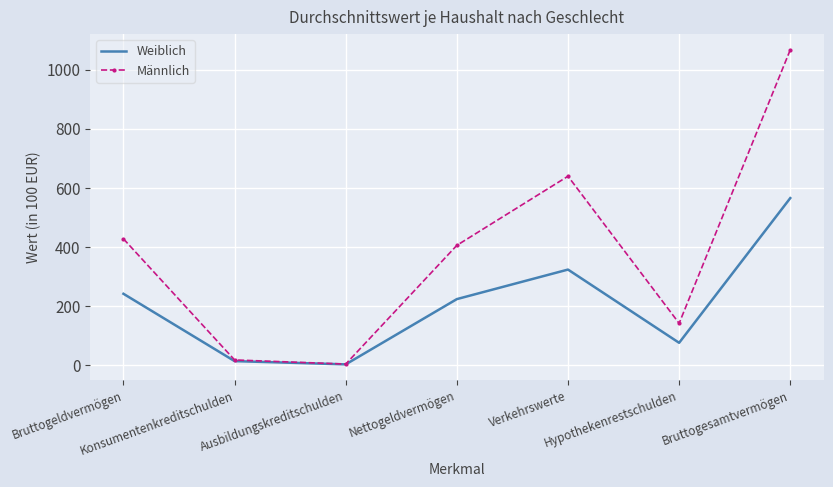

List the series in order of their peak value, lowest first.

Weiblich, Männlich